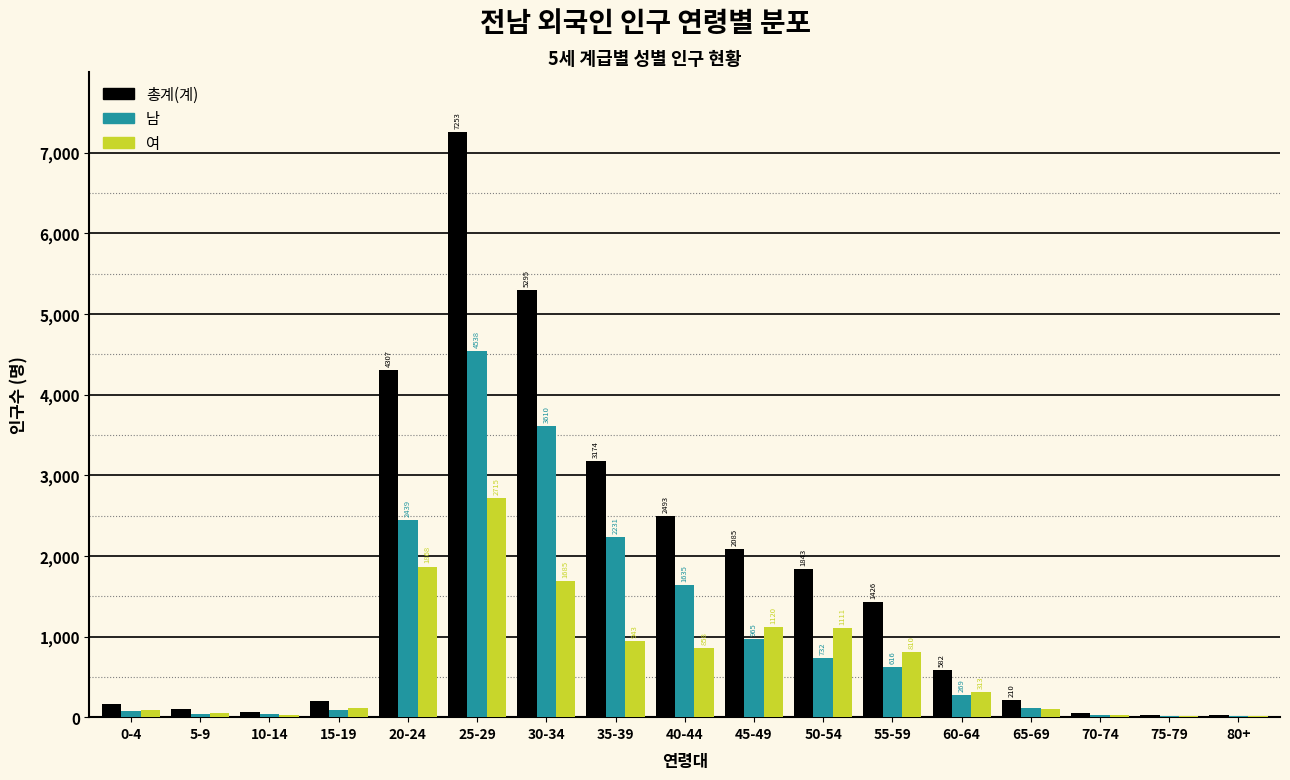

Reading right to left, what are all the values shown in this chart?

총계(계): 80+=26	75-79=28	70-74=55	65-69=210	60-64=582	55-59=1426	50-54=1843	45-49=2085	40-44=2493	35-39=3174	30-34=5295	25-29=7253	20-24=4307	15-19=199	10-14=65	5-9=96	0-4=158
남: 80+=9	75-79=18	70-74=24	65-69=109	60-64=269	55-59=616	50-54=732	45-49=965	40-44=1635	35-39=2231	30-34=3610	25-29=4538	20-24=2439	15-19=85	10-14=34	5-9=42	0-4=72
여: 80+=17	75-79=10	70-74=31	65-69=101	60-64=313	55-59=810	50-54=1111	45-49=1120	40-44=858	35-39=943	30-34=1685	25-29=2715	20-24=1868	15-19=114	10-14=31	5-9=54	0-4=86